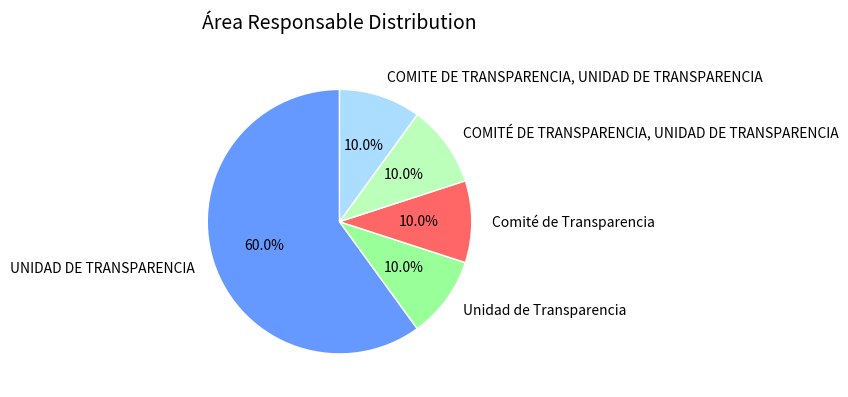

Is it true that COMITE DE TRANSPARENCIA, UNIDAD DE TRANSPARENCIA is 21% of the pie?

False